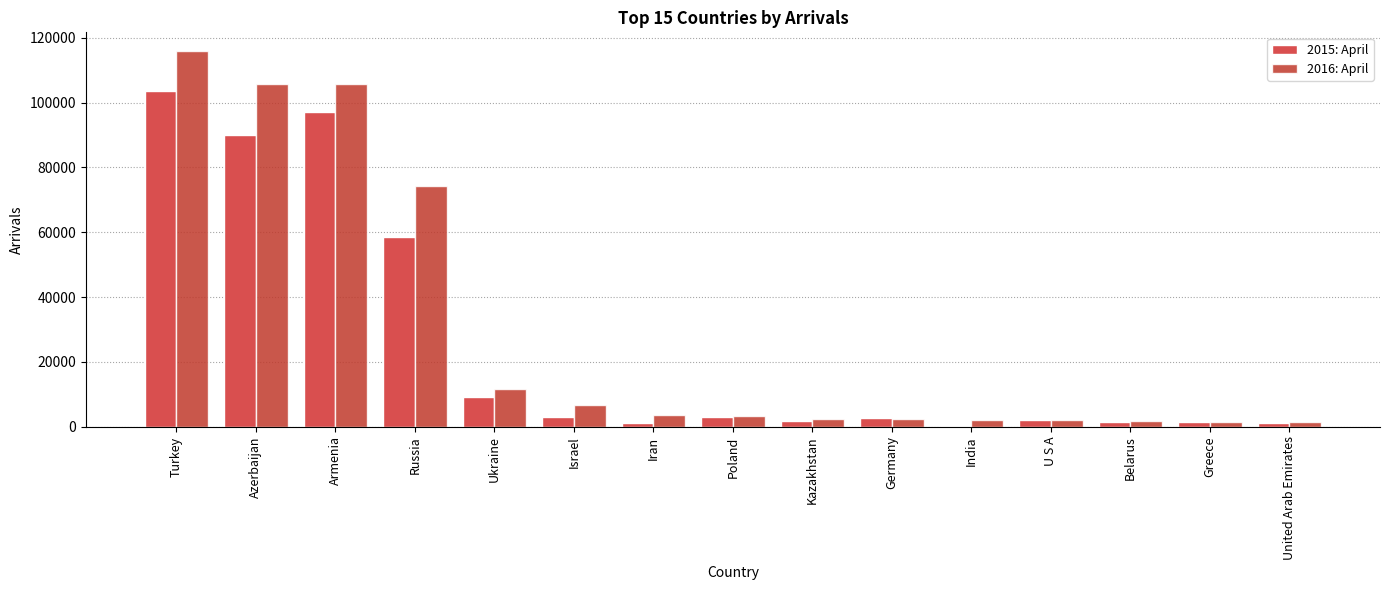

At which label does 2016: April reach its peak?

Turkey